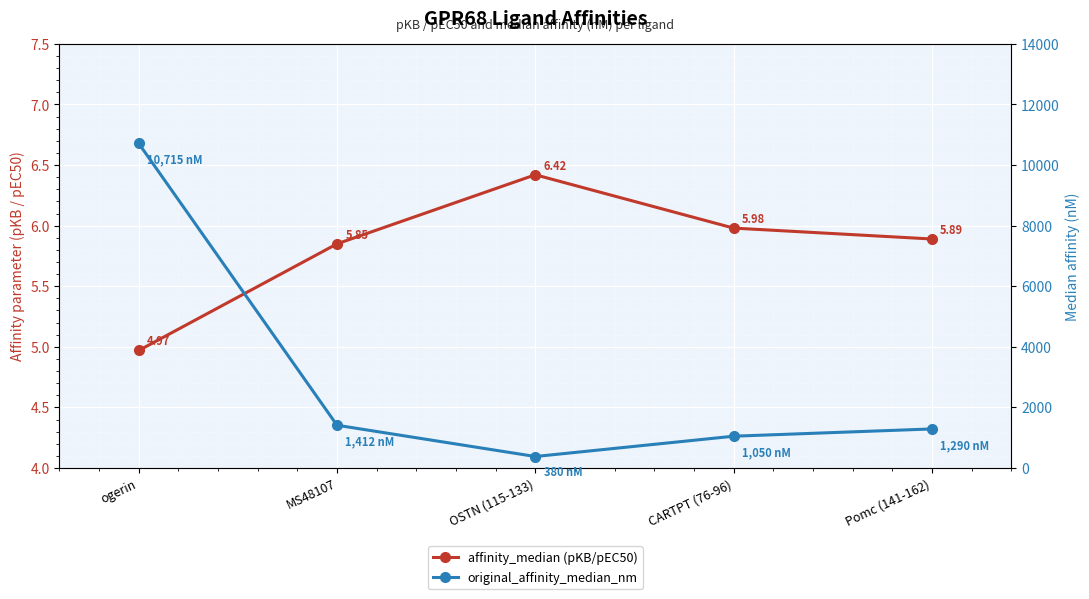

True or false: original_affinity_median_nm and affinity_median (pKB/pEC50) cross at least once.

False